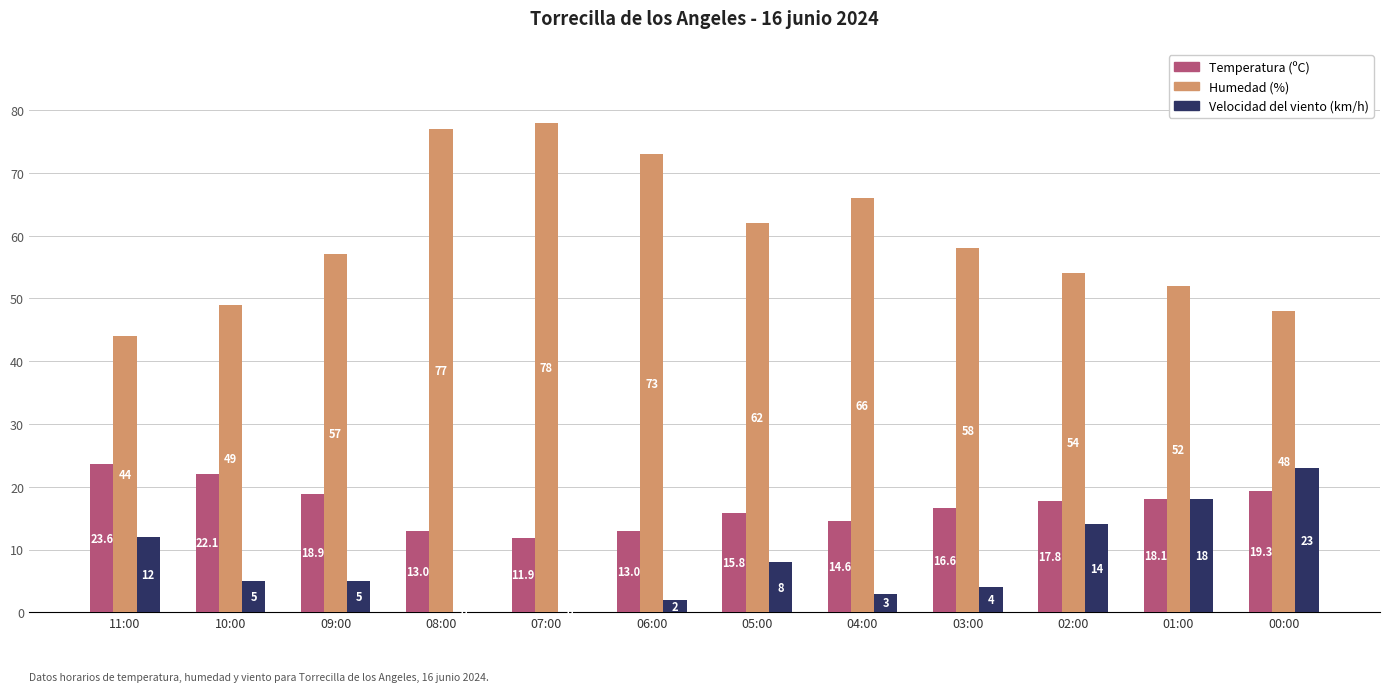

Which series has the largest total across all categories?

Humedad (%)